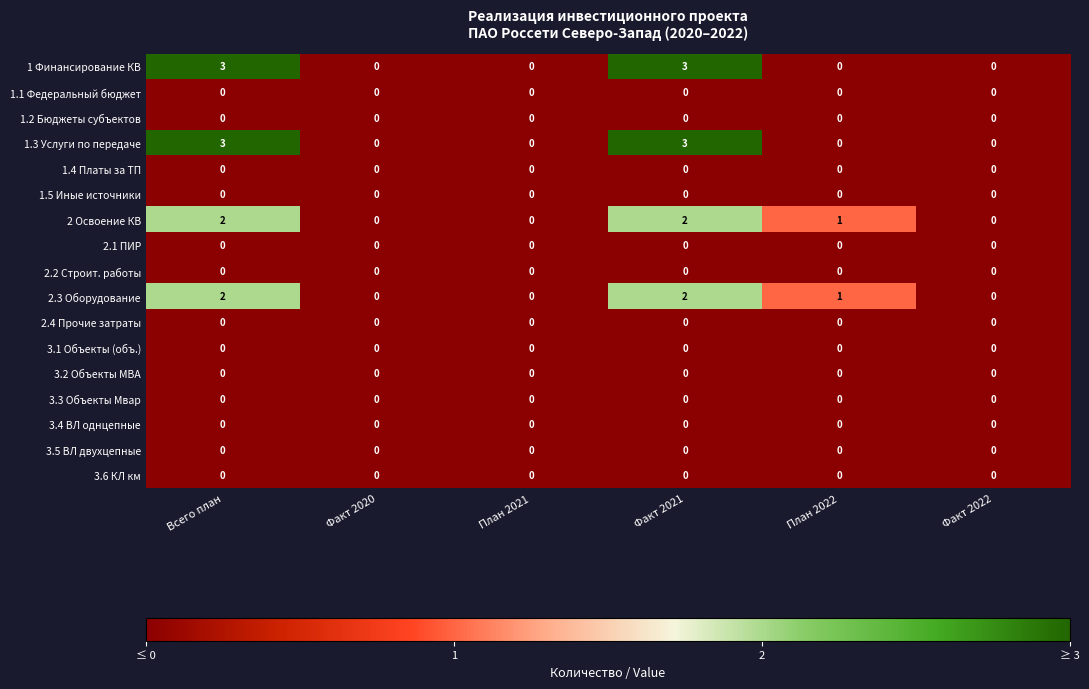

What is the spread (max minus min) of values at Факт 2021?

3